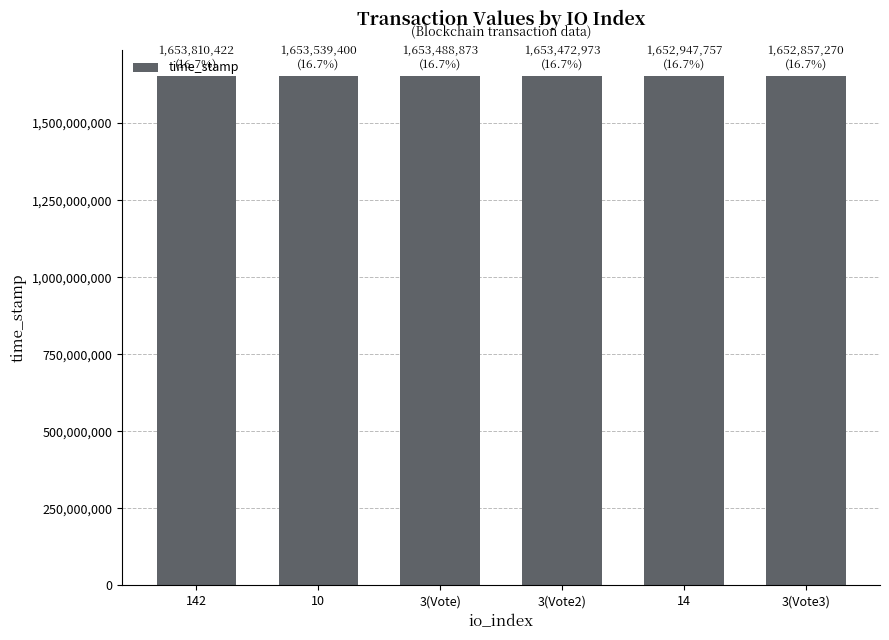

The value at 3(Vote3) is 1652857270. True or false?

True